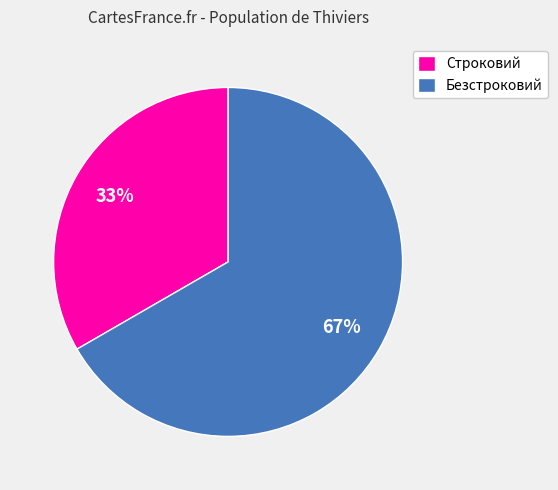

How many slices are in this pie chart?

2